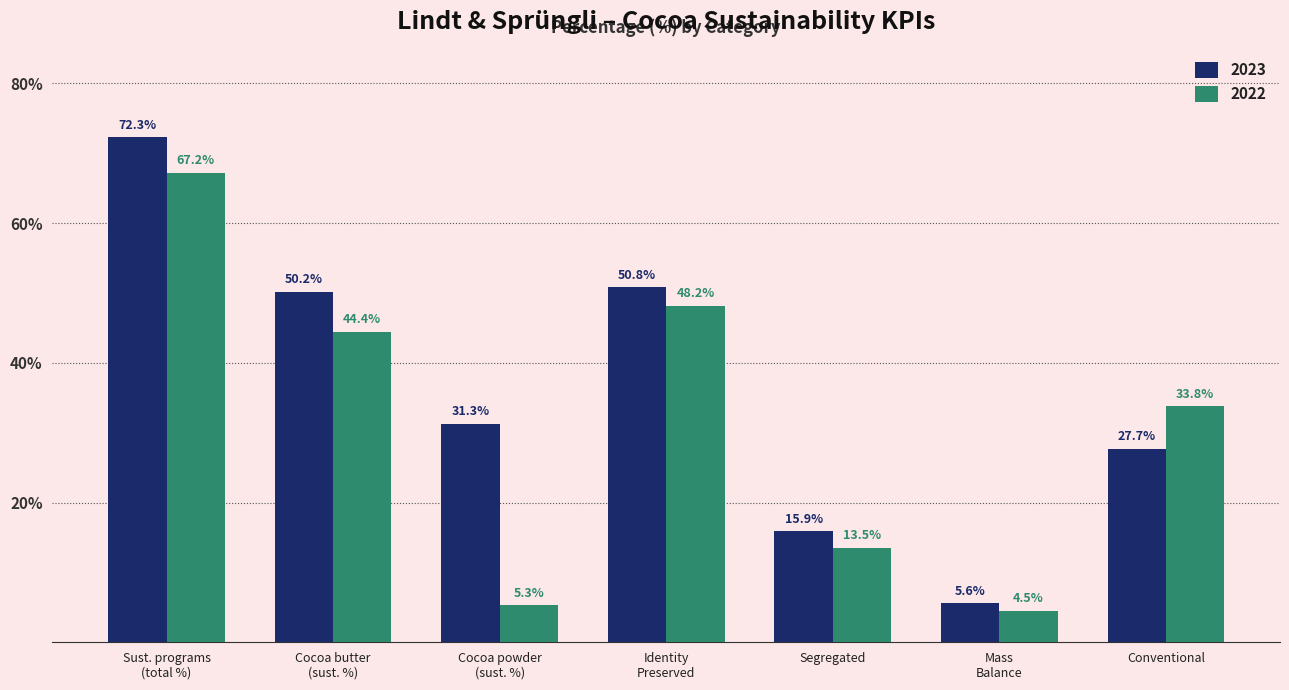

Which series has the largest range (max minus min)?

2023